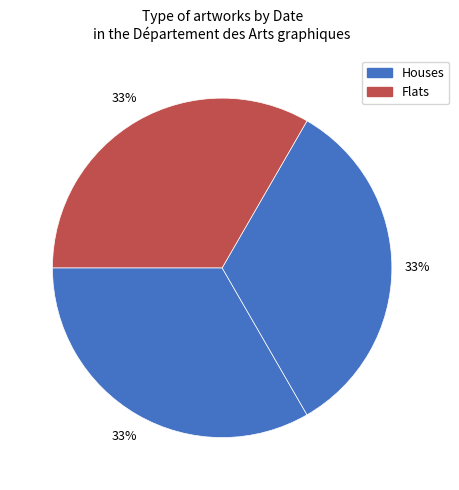

How many slices are in this pie chart?

3